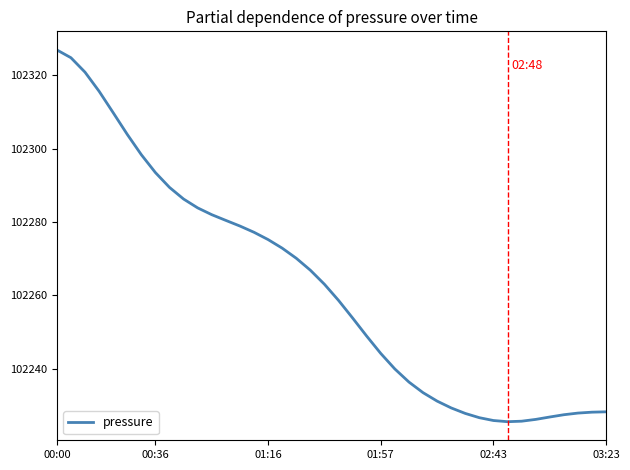

What is the minimum value shown in the chart?

102225.6